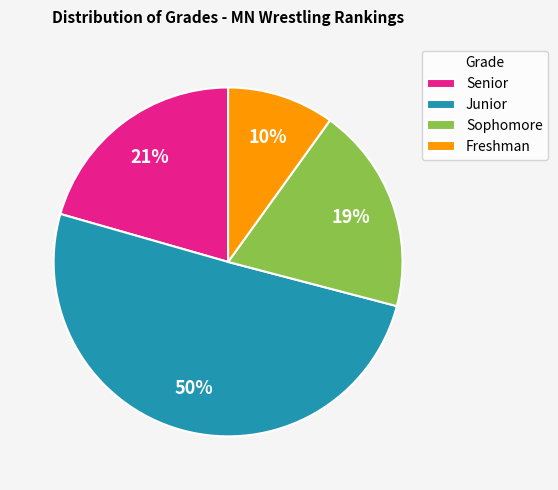

To the nearest percent, what is the average slice percentage?

25%